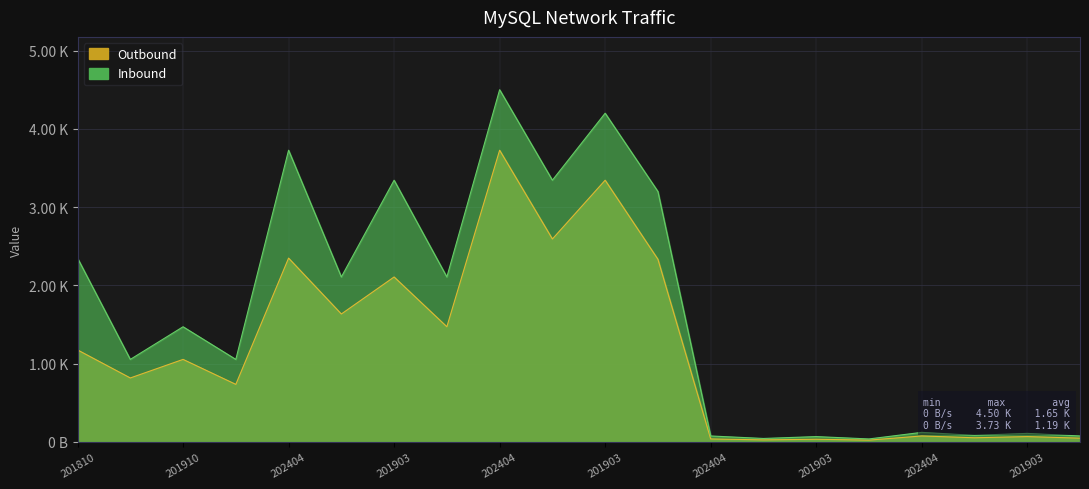

What is the average value of the Outbound series?

1186